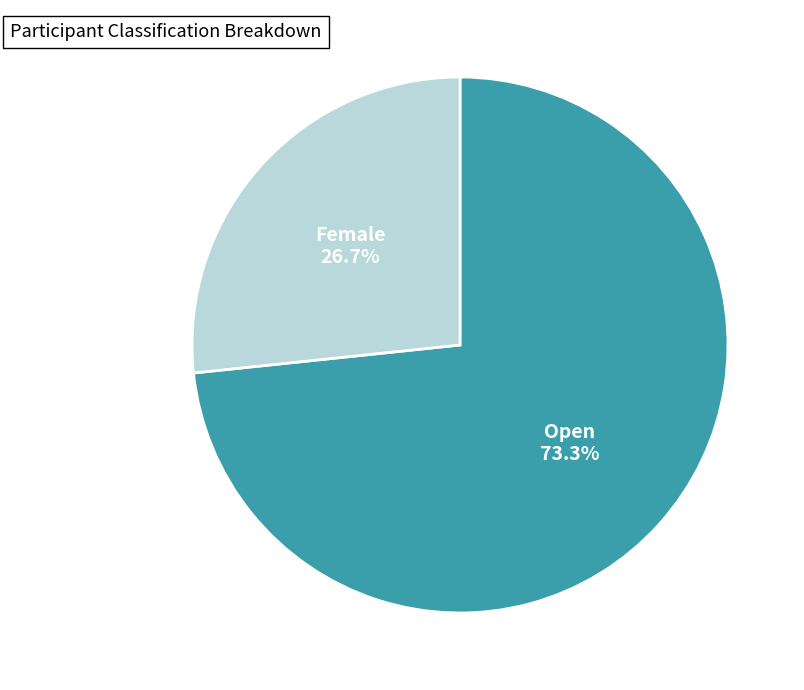

Does any single category account for the majority?

Yes